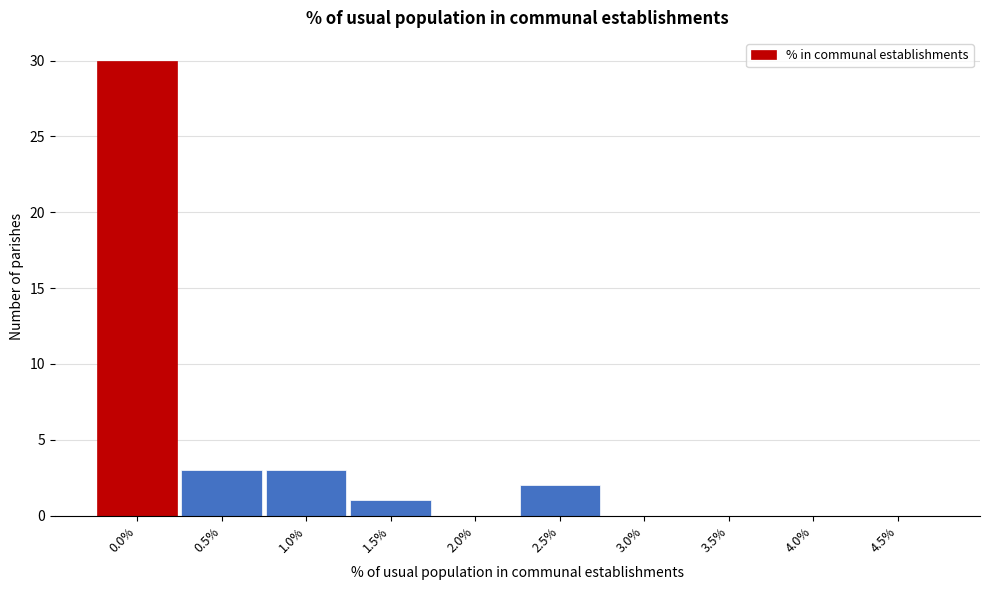

Reading left to right, extract all data points from this chart.

0.0%=30	0.5%=3	1.0%=3	1.5%=1	2.0%=0	2.5%=2	3.0%=0	3.5%=0	4.0%=0	4.5%=0